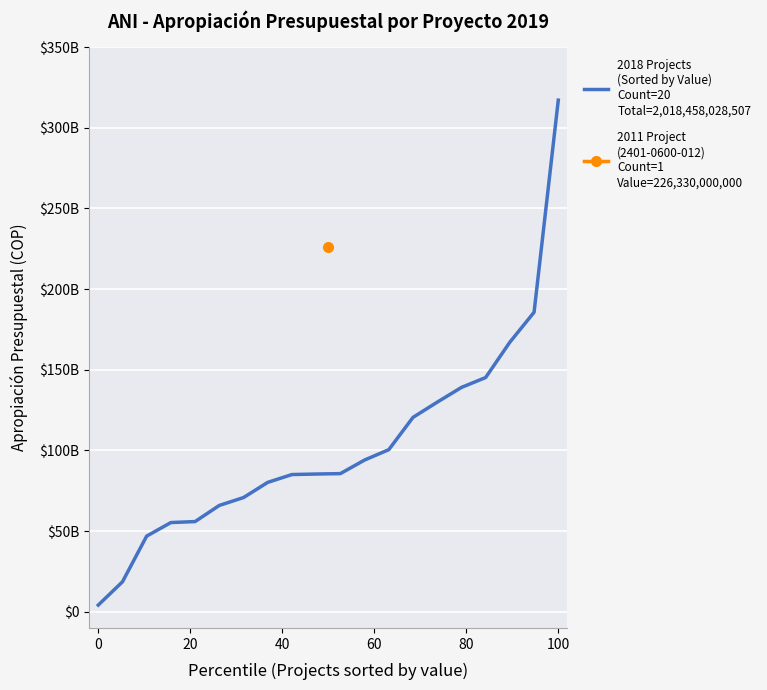

True or false: the data has more than 2 interior local peaks.

False